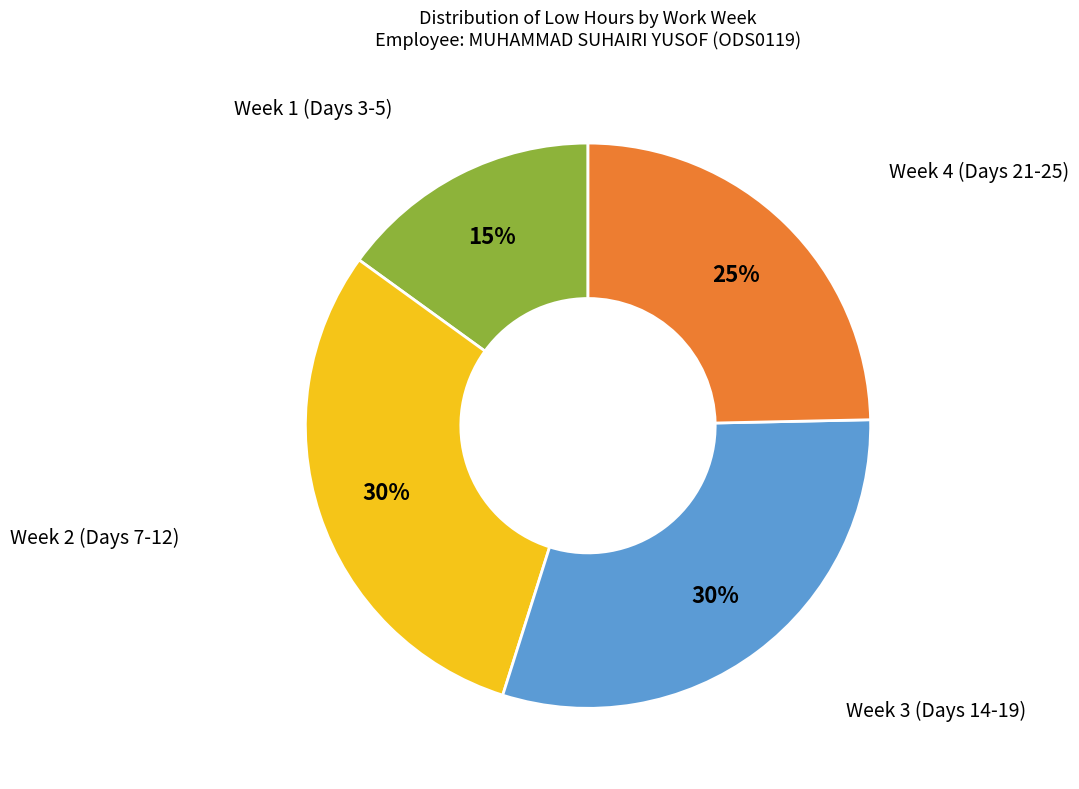

Which slice is the smallest?

Week 1 (Days 3-5)